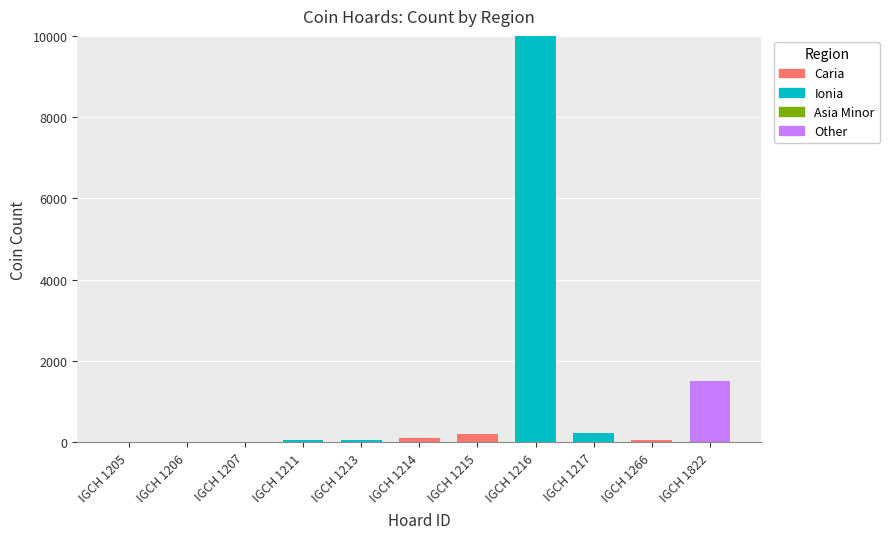

What is the sum of all Caria values?

383